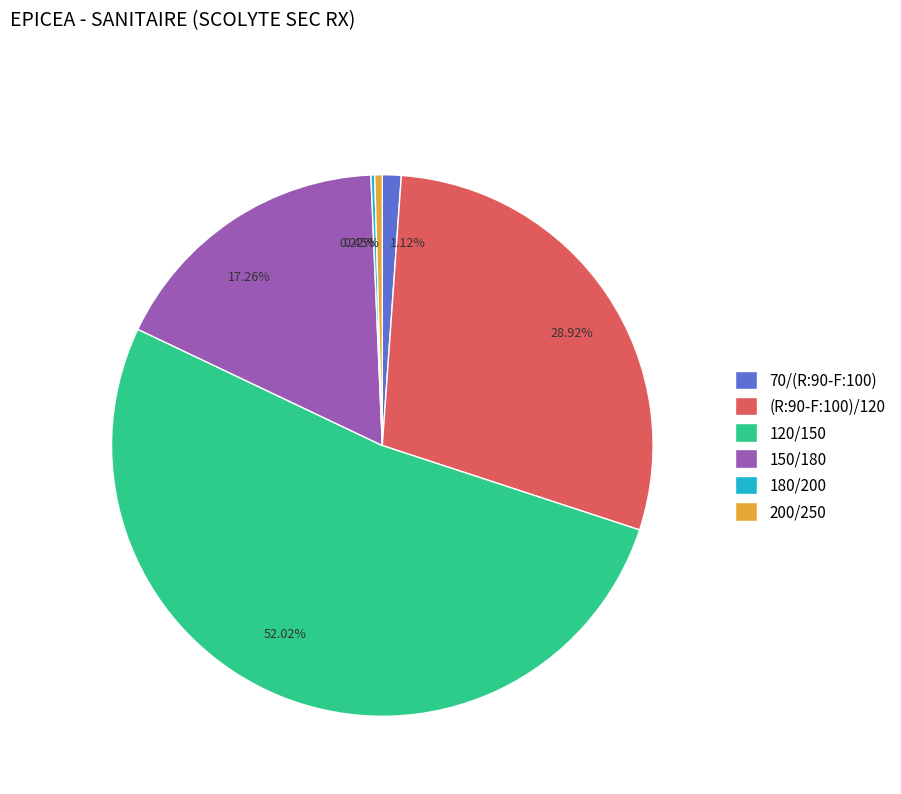

Which category has the biggest portion of the pie?

120/150